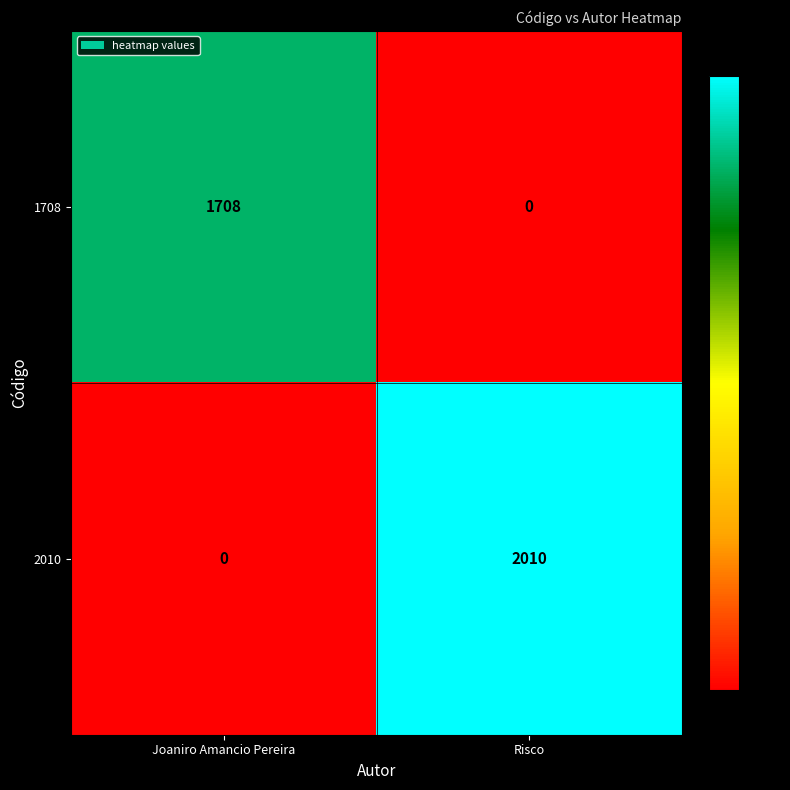

What is the difference between the 2010 values at Joaniro Amancio Pereira and Risco?

2010